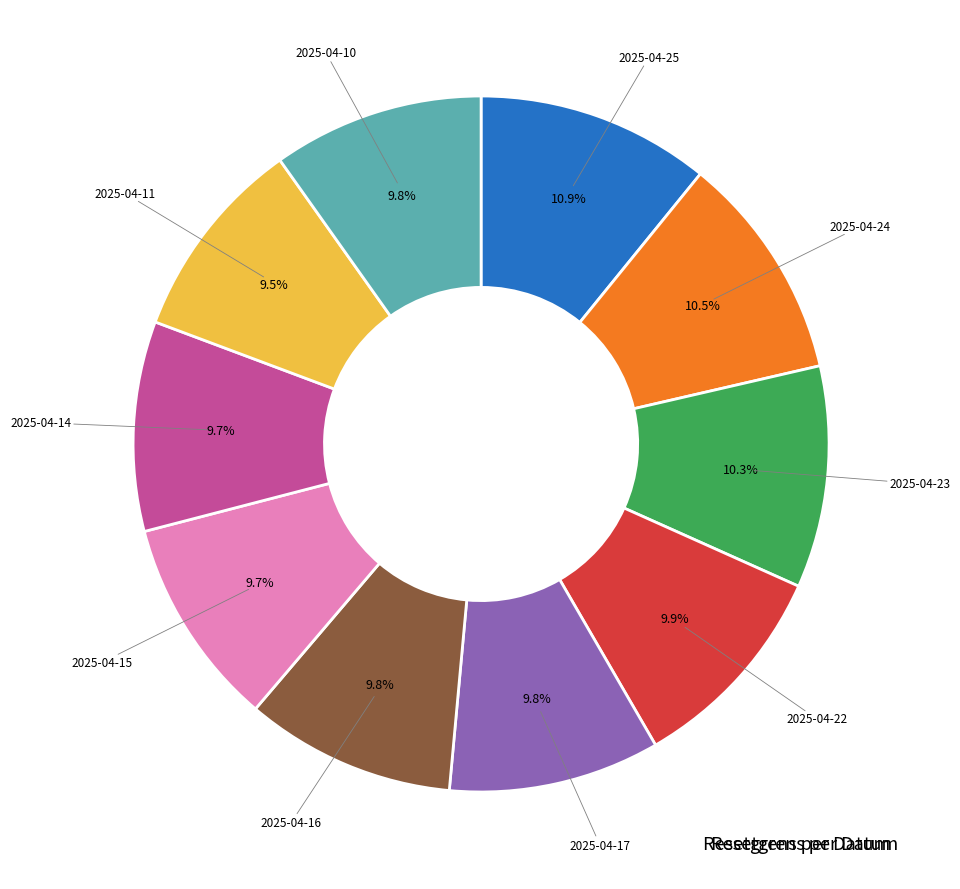

Is there any slice that represents more than half of the pie?

No